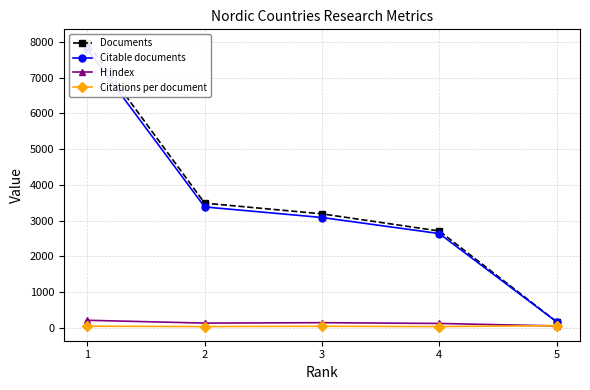

Which series has the largest range (max minus min)?

Documents